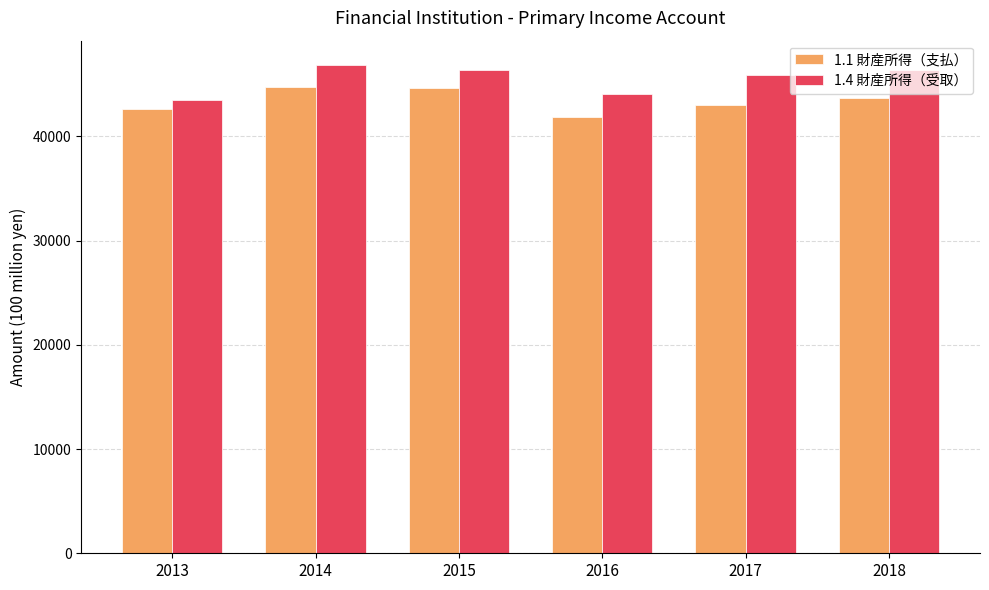

At which label is 1.4 財産所得（受取） closest to 45163?

2017